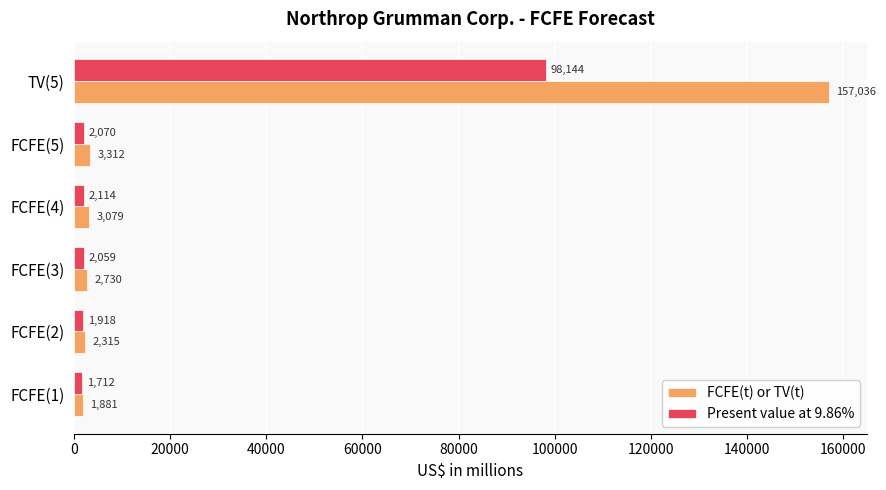

What is the difference between the maximum and second lowest values in the FCFE(t) or TV(t) series?

154721